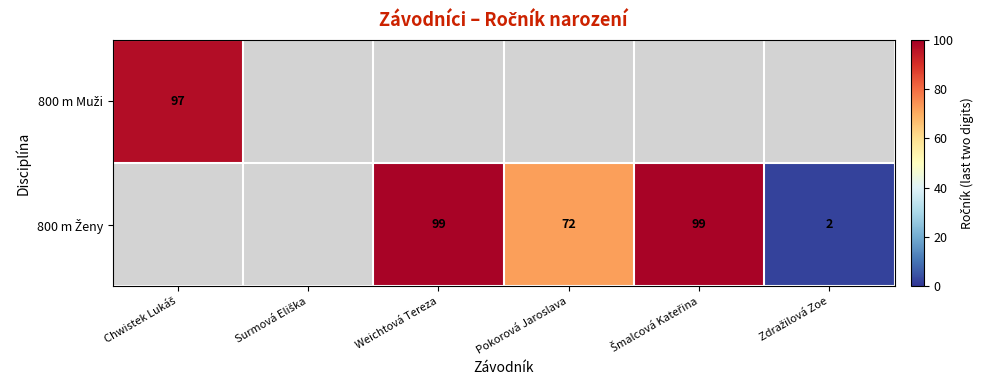

At which category does the chart reach its minimum across all series?

Zdražilová Zoe